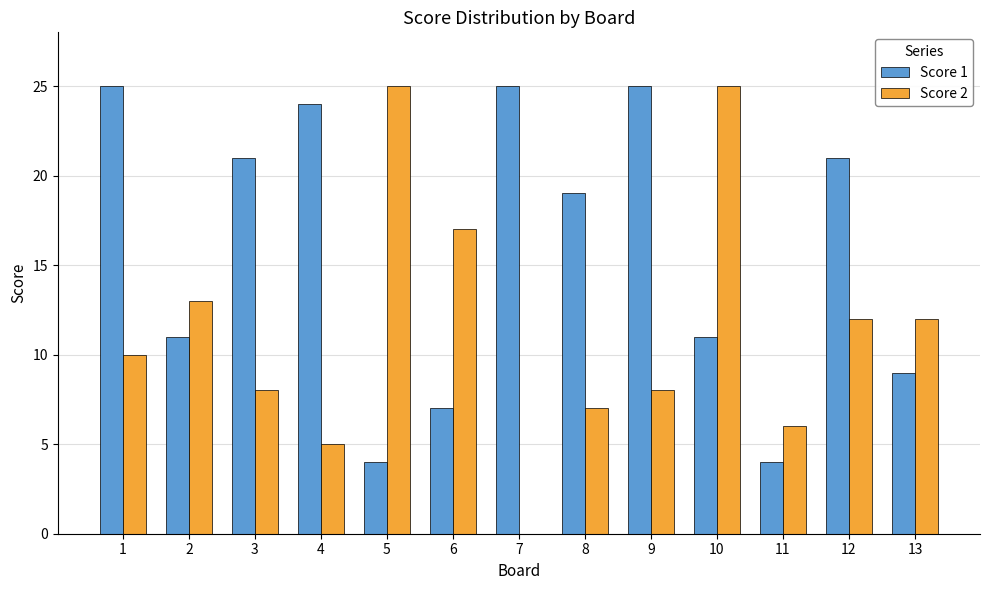

Which series has the largest range (max minus min)?

Score 2